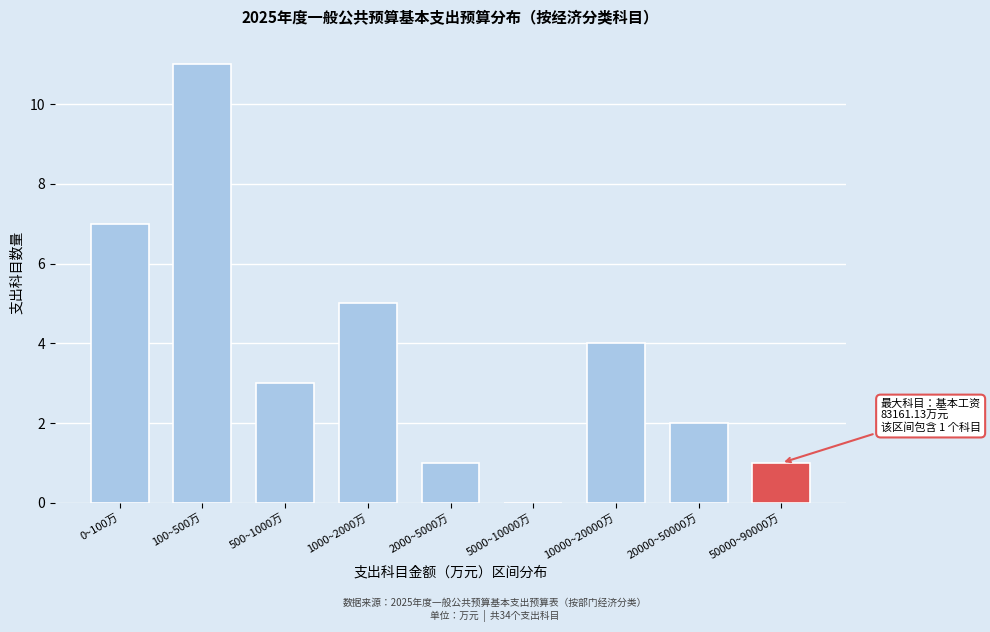

Reading left to right, what are all the values shown in this chart?

0~100万=7	100~500万=11	500~1000万=3	1000~2000万=5	2000~5000万=1	5000~10000万=0	10000~20000万=4	20000~50000万=2	50000~90000万=1